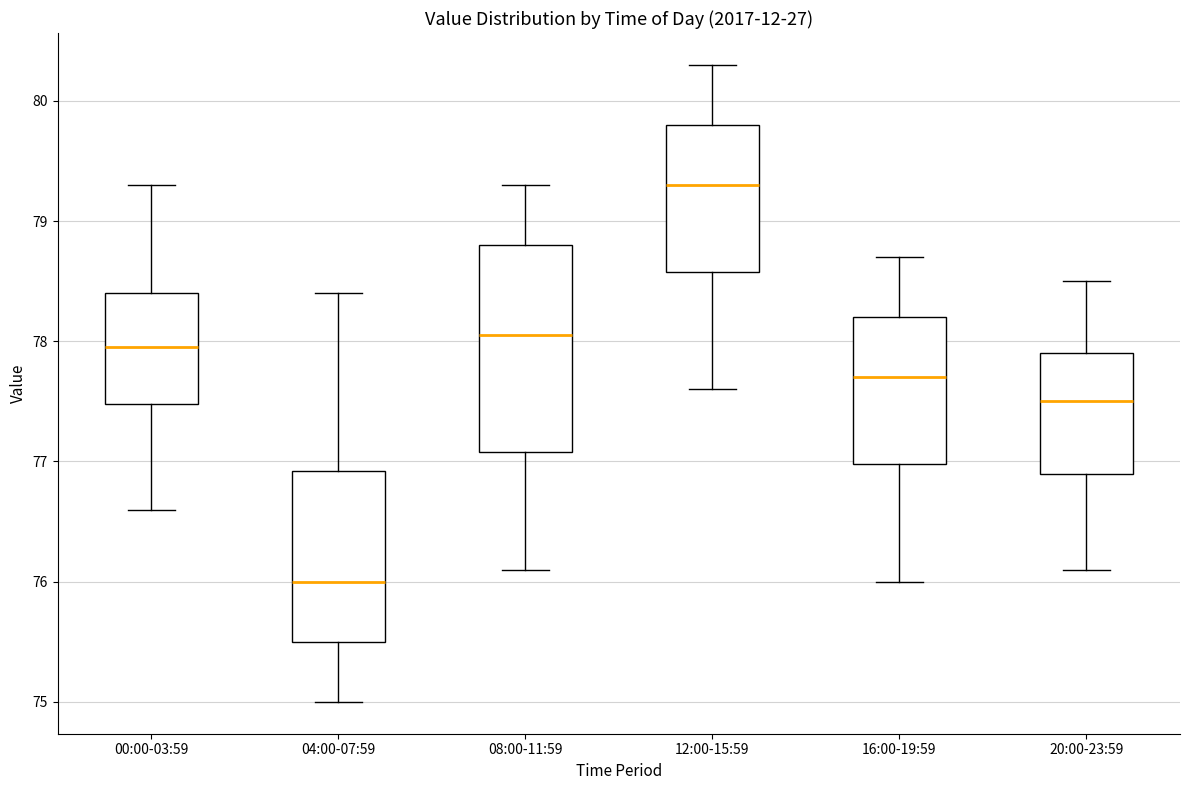

Where is the upper edge of the box for 00:00-03:59 on the y-axis? The values are not printed on the chart, so give them approximately, as read against the axis.

78.4